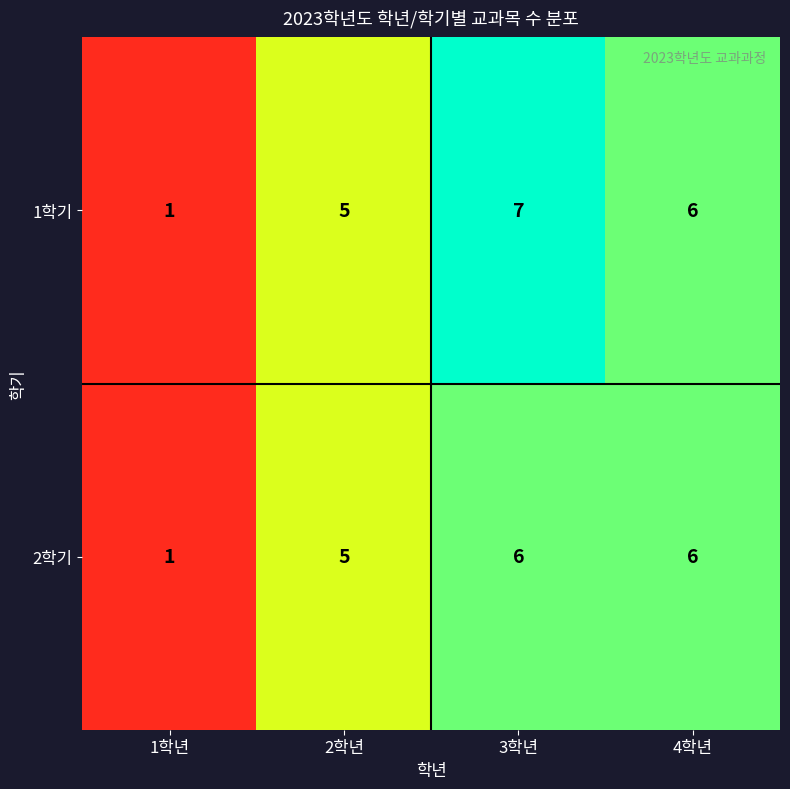

Rank the series by their maximum value, from highest to lowest.

1학기, 2학기